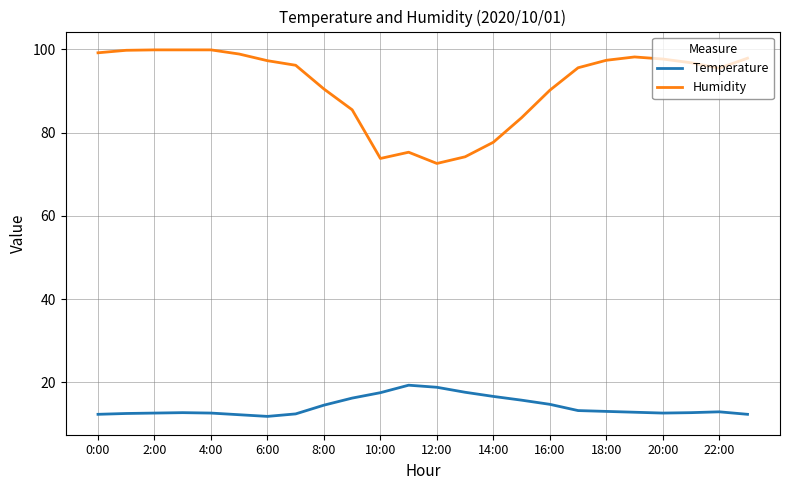

Rank the series by their average value, from highest to lowest.

Humidity, Temperature